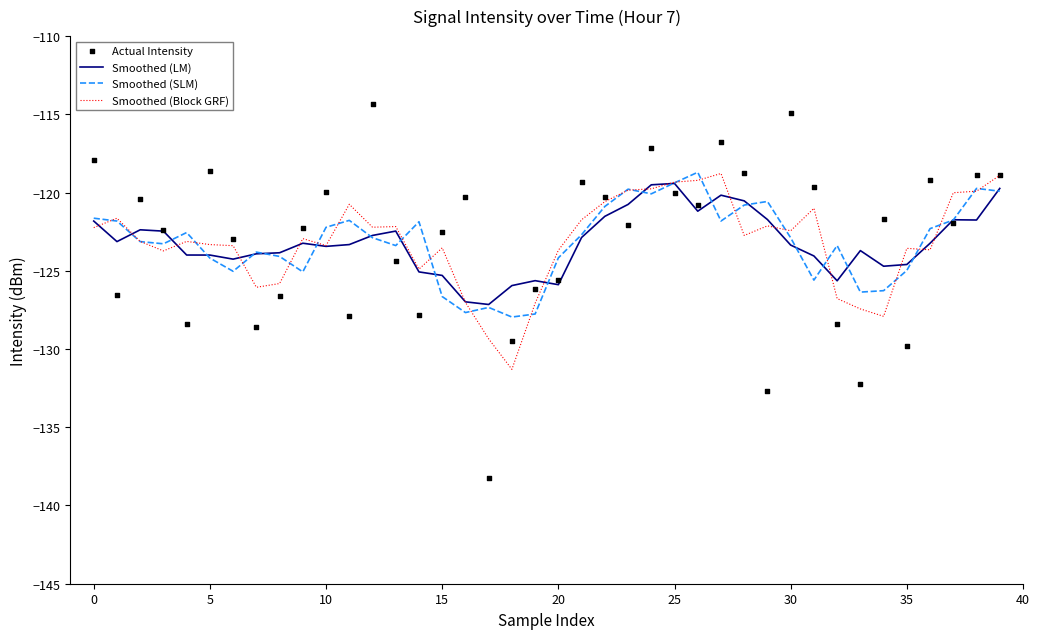

Which series has the largest total across all categories?

Actual Intensity